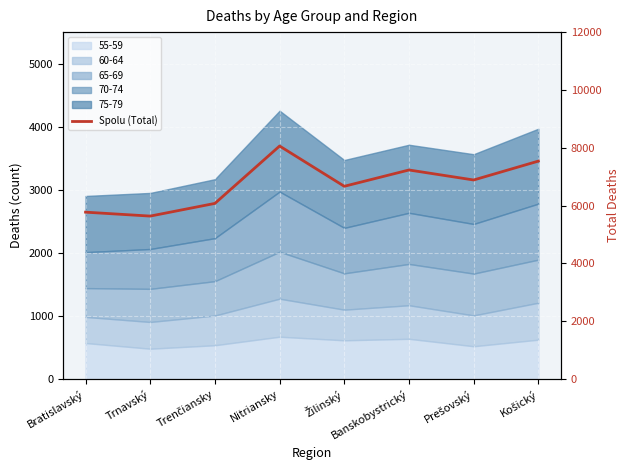

Count the values in the range 6074 to 7537.

5